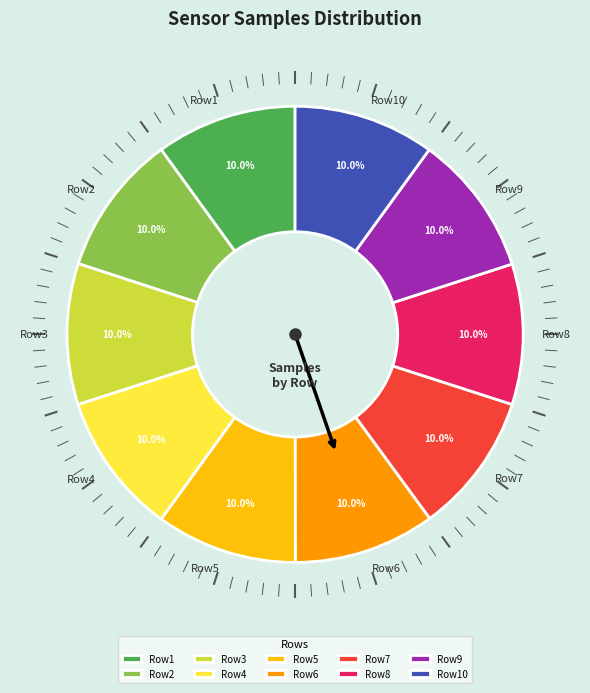

Is there a majority slice in this chart?

No